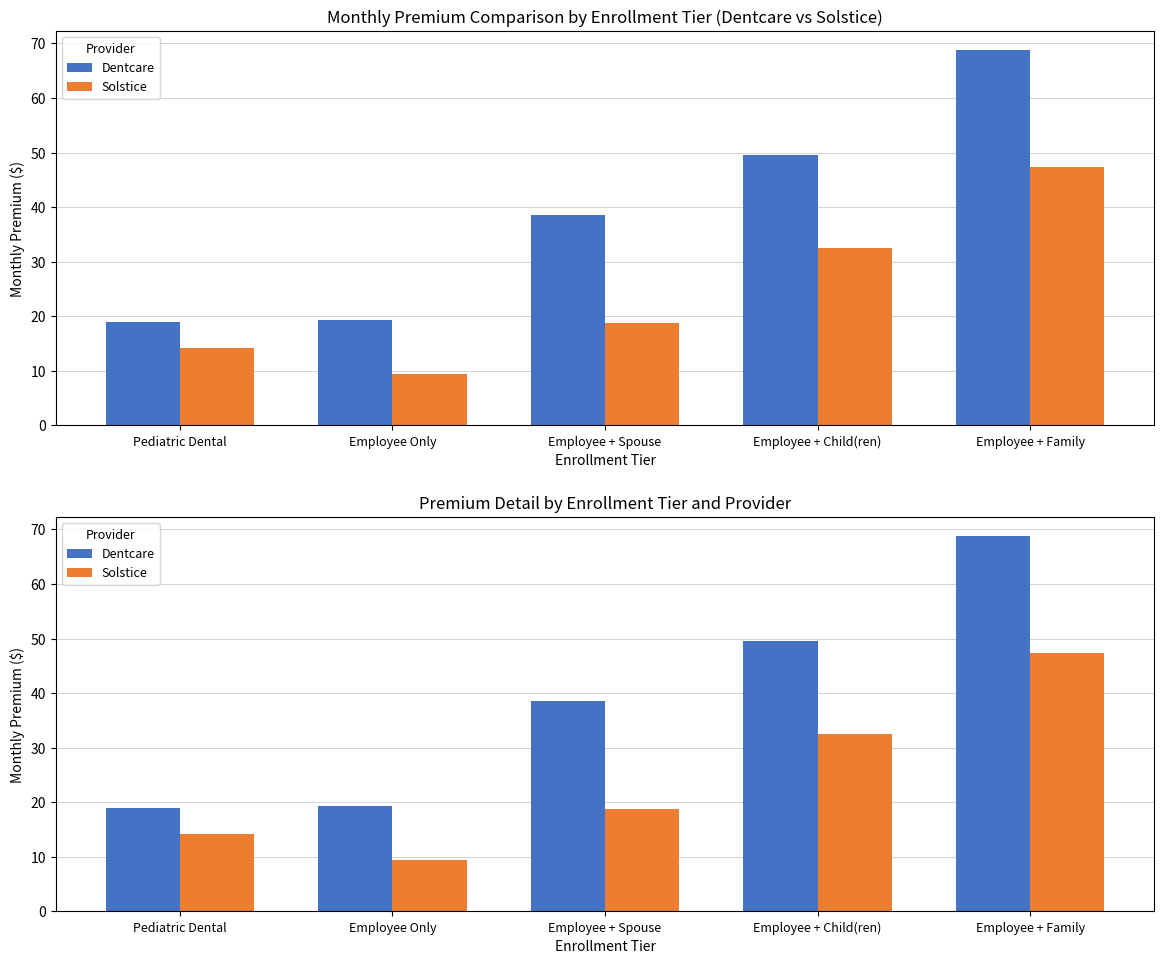

Reading left to right, transcribe all the data shown in this chart.

Dentcare: 18.9	19.2	38.5	49.6	68.8
Solstice: 14.2	9.4	18.8	32.5	47.4